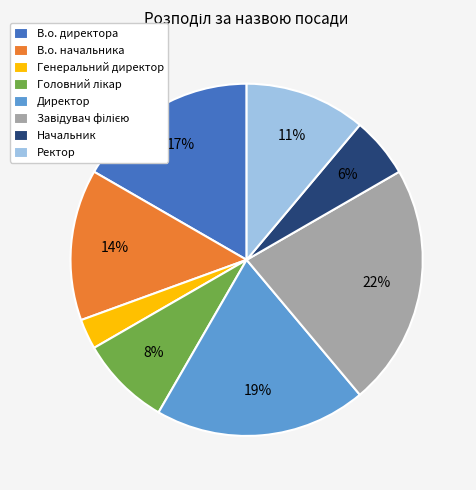

Between Генеральний директор and В.о. директора, which is larger?

В.о. директора